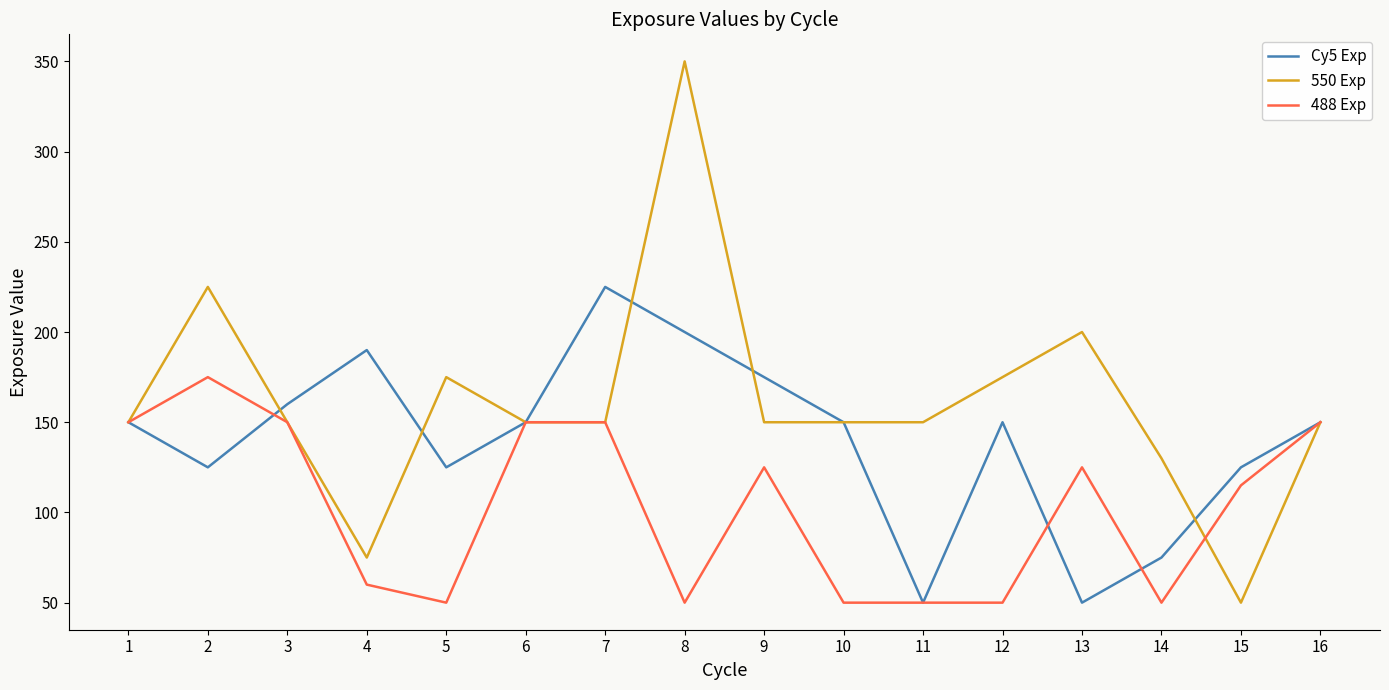

True or false: Cy5 Exp has more than 2 interior local peaks.

True